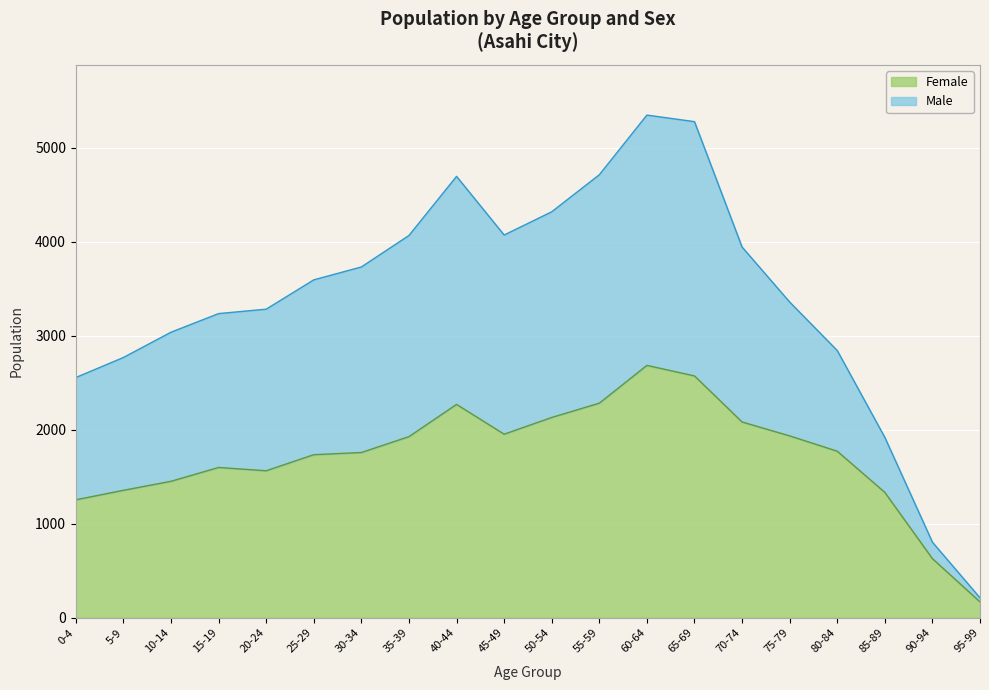

List the series in order of their peak value, lowest first.

Female, Male